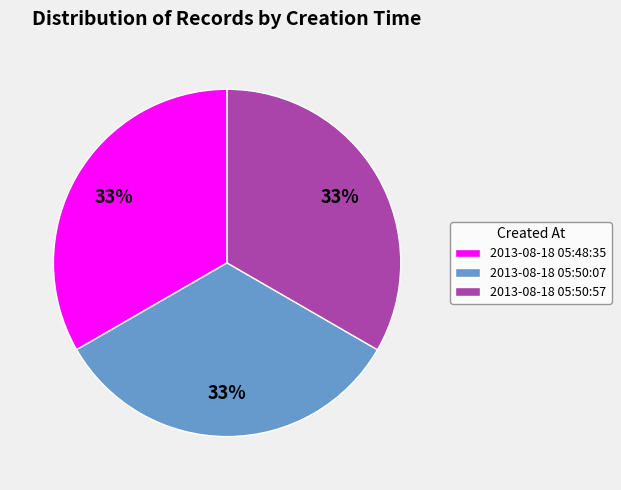

To the nearest percent, what percentage of the pie is 2013-08-18 05:48:35?

33%